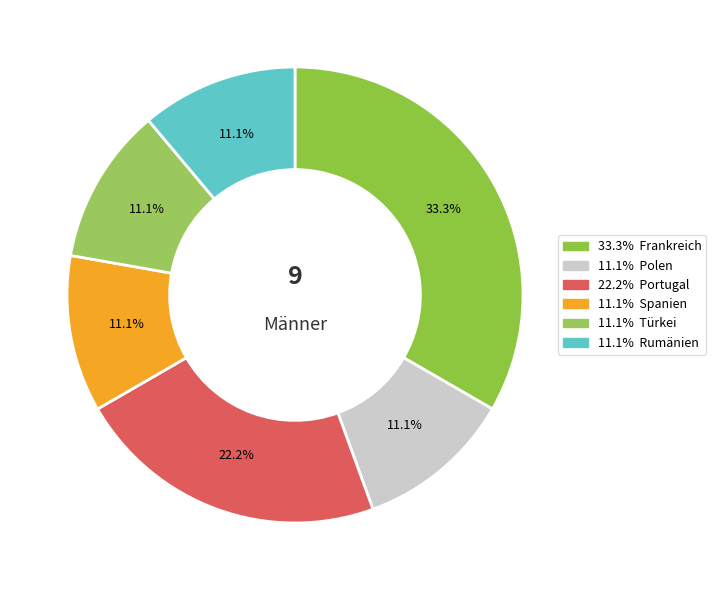

To the nearest percent, what is the difference between the largest and smallest slice percentages?

22%